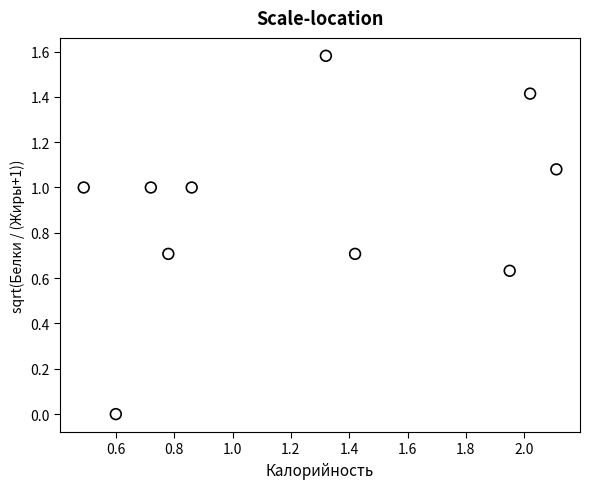

What is the average Y value?

0.9